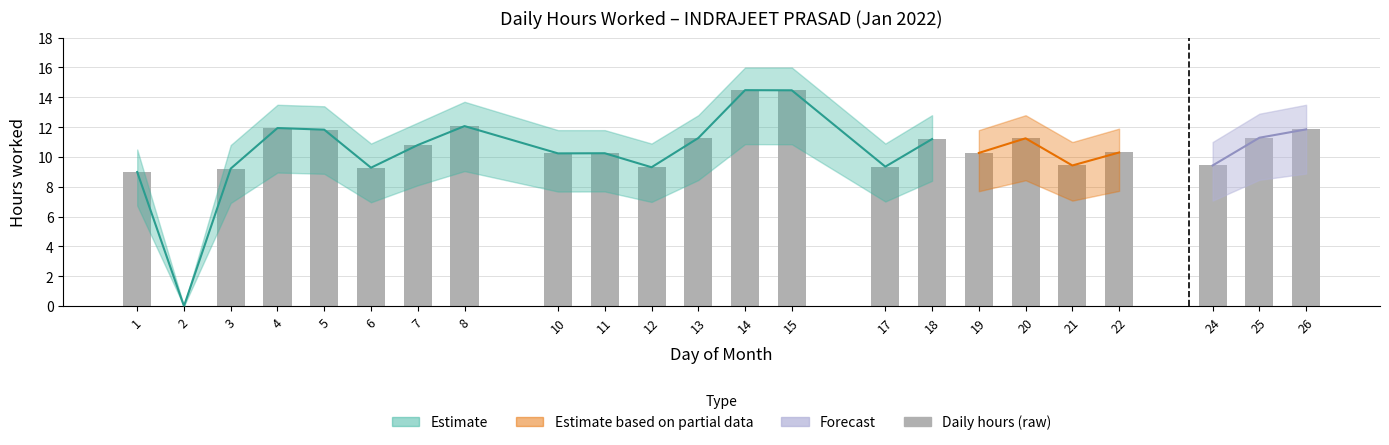

How many values are above zero?

22